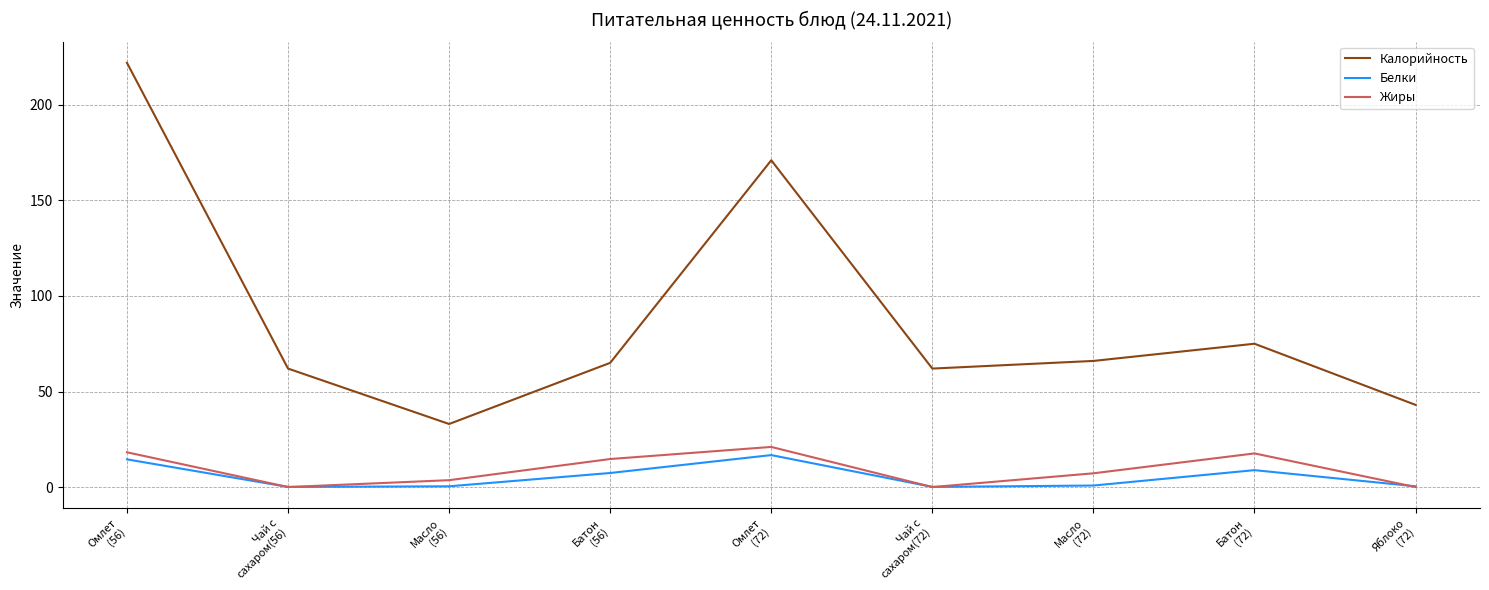

What is the maximum value shown in the chart?

222.0